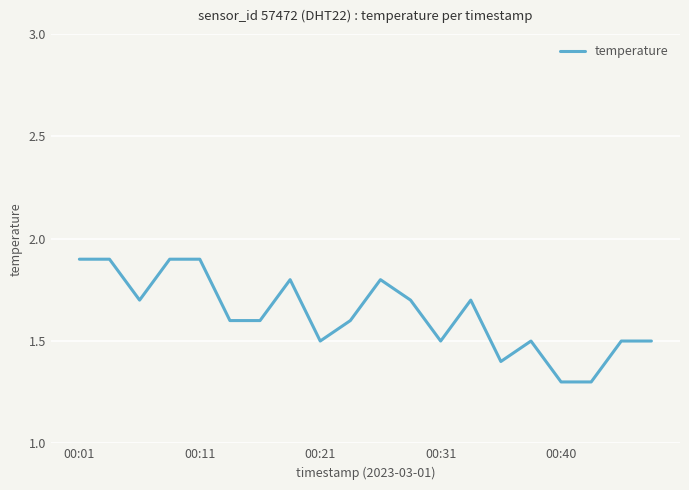

How many categories are shown in the chart?

20